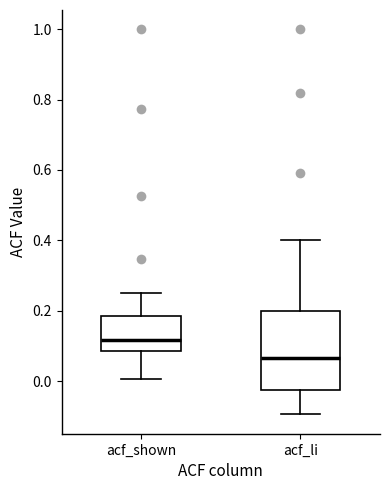

Which box is the tallest, from its lower edge to its upper edge?

acf_li